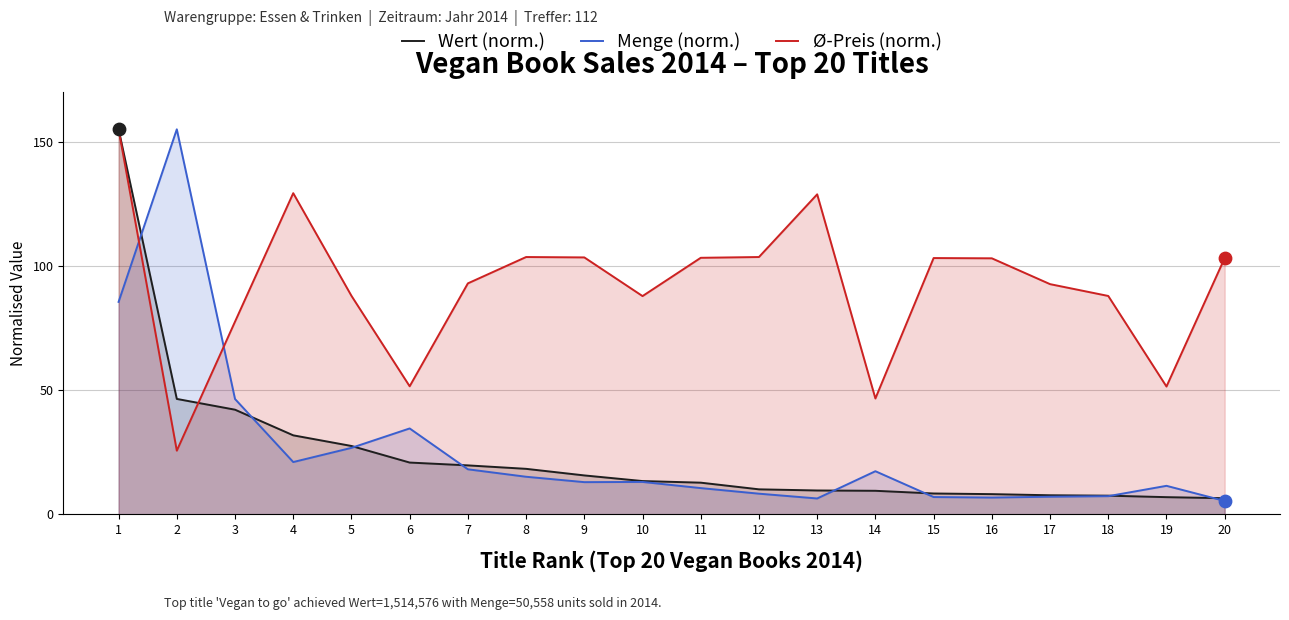

What is the total value across all series at 5?

142.2